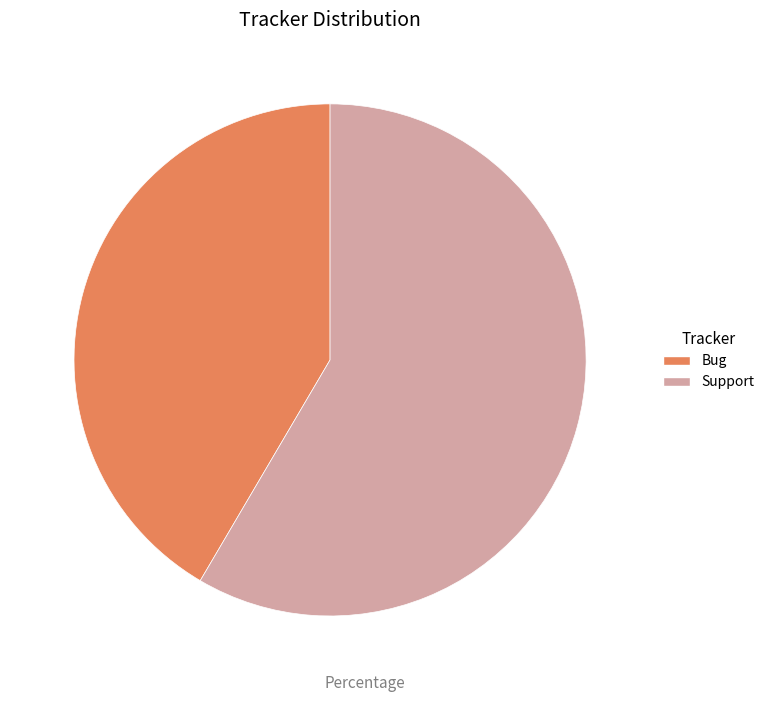

Count the number of slices in the pie.

2